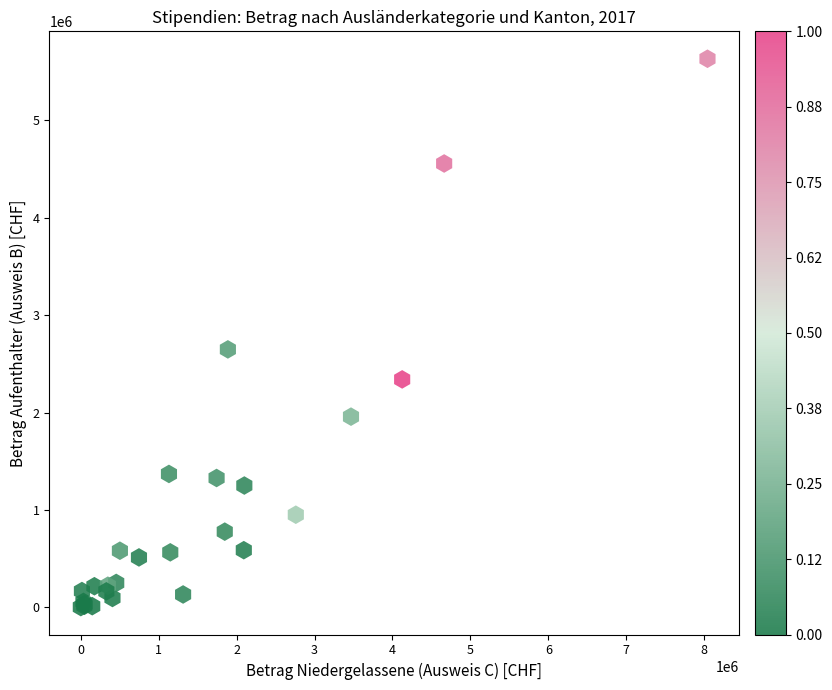

What Y value in the scatter plot is closest to 2817848?

2648822